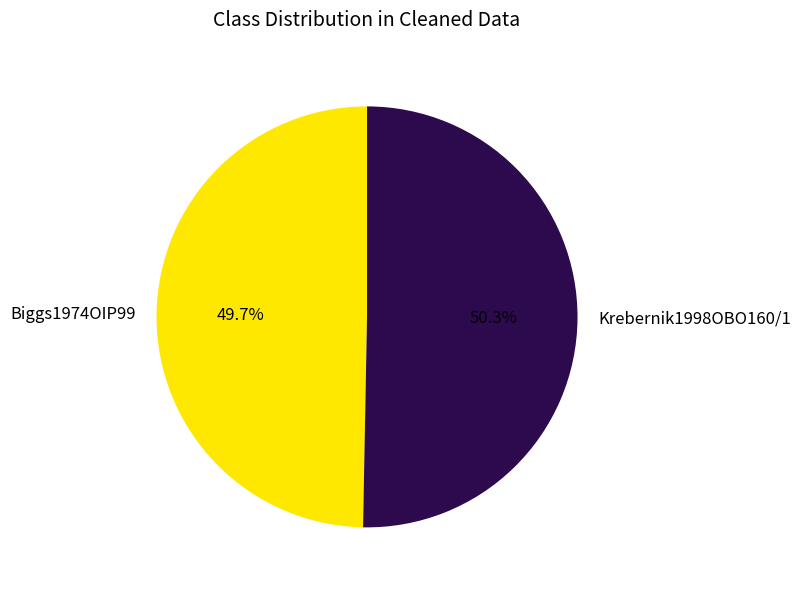

Is it true that Biggs1974OIP99 is 43% of the pie?

False